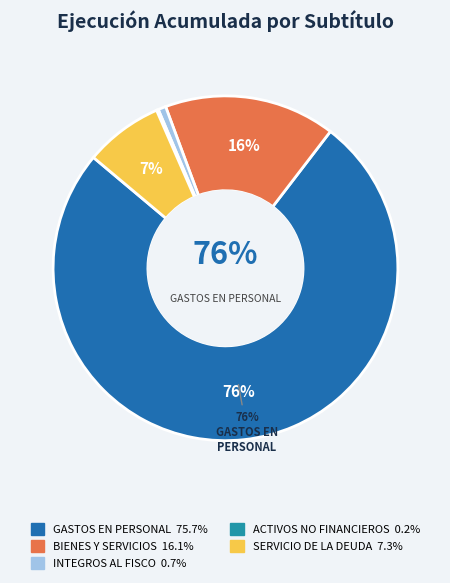

To the nearest percent, what portion does INTEGROS AL FISCO represent?

1%